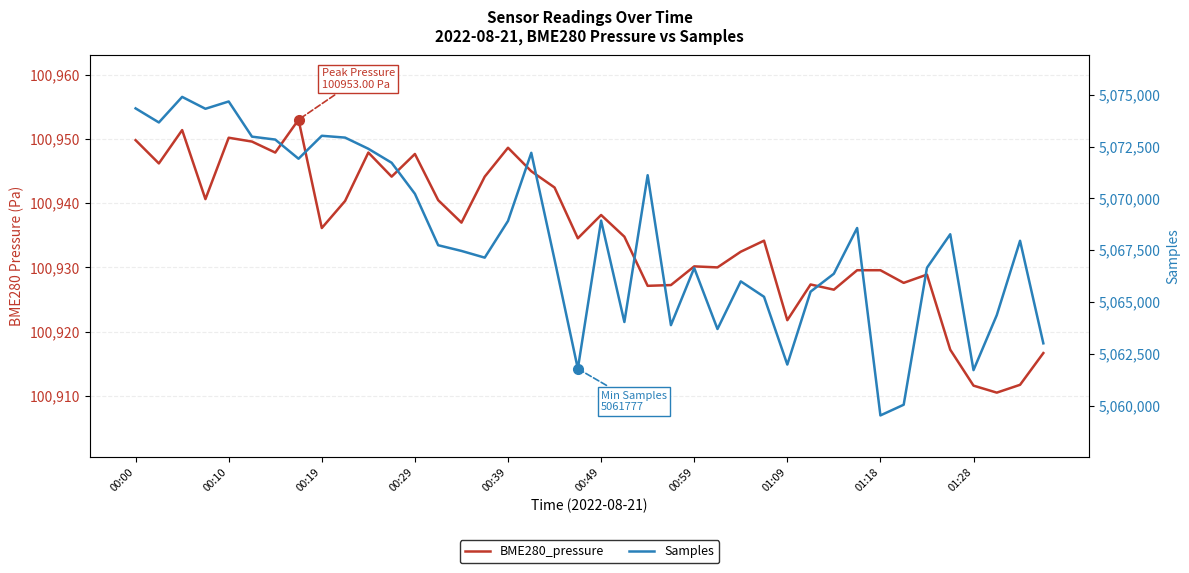

How many values in the Samples series exceed 5067954?

19